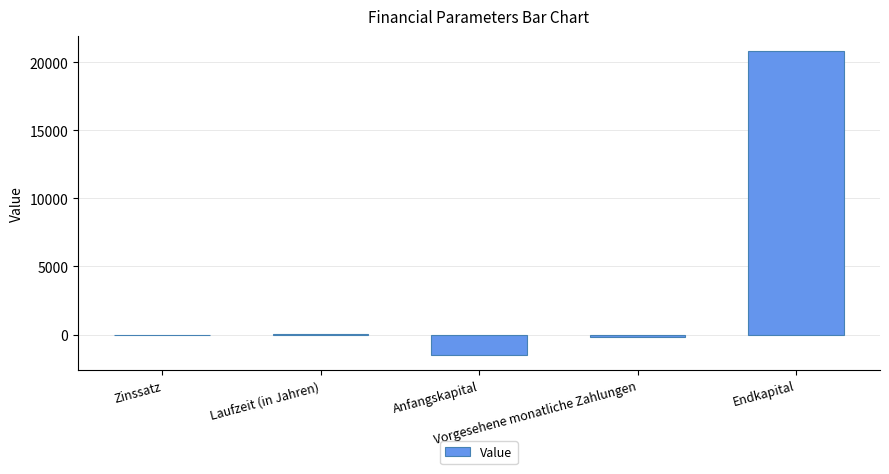

What is the greatest value displayed?

20805.5